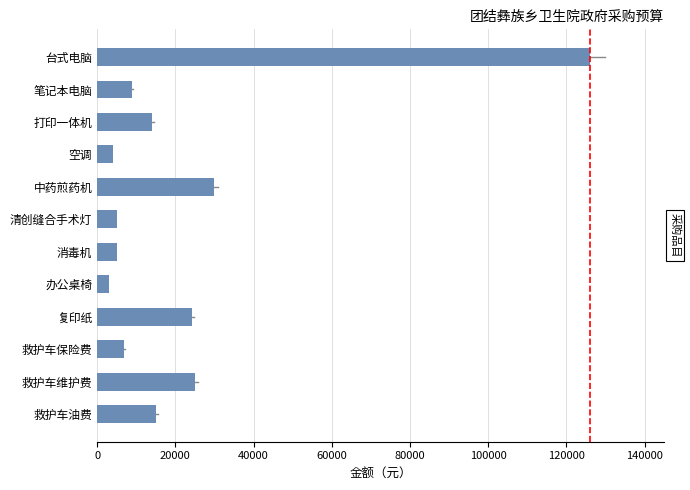

Reading top to bottom, list all the values displayed in this chart.

台式电脑=126000	笔记本电脑=9000	打印一体机=14000	空调=4000	中药煎药机=30000	清创缝合手术灯=5000	消毒机=5000	办公桌椅=3000	复印纸=24150	救护车保险费=7000	救护车维护费=25000	救护车油费=15000